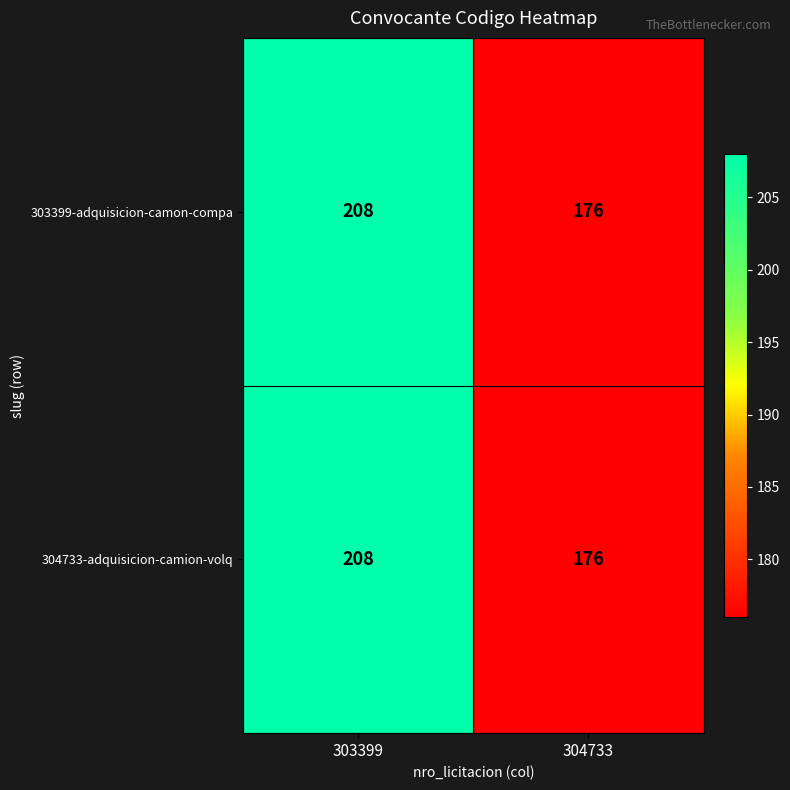

Which category has the highest value across all series?

303399